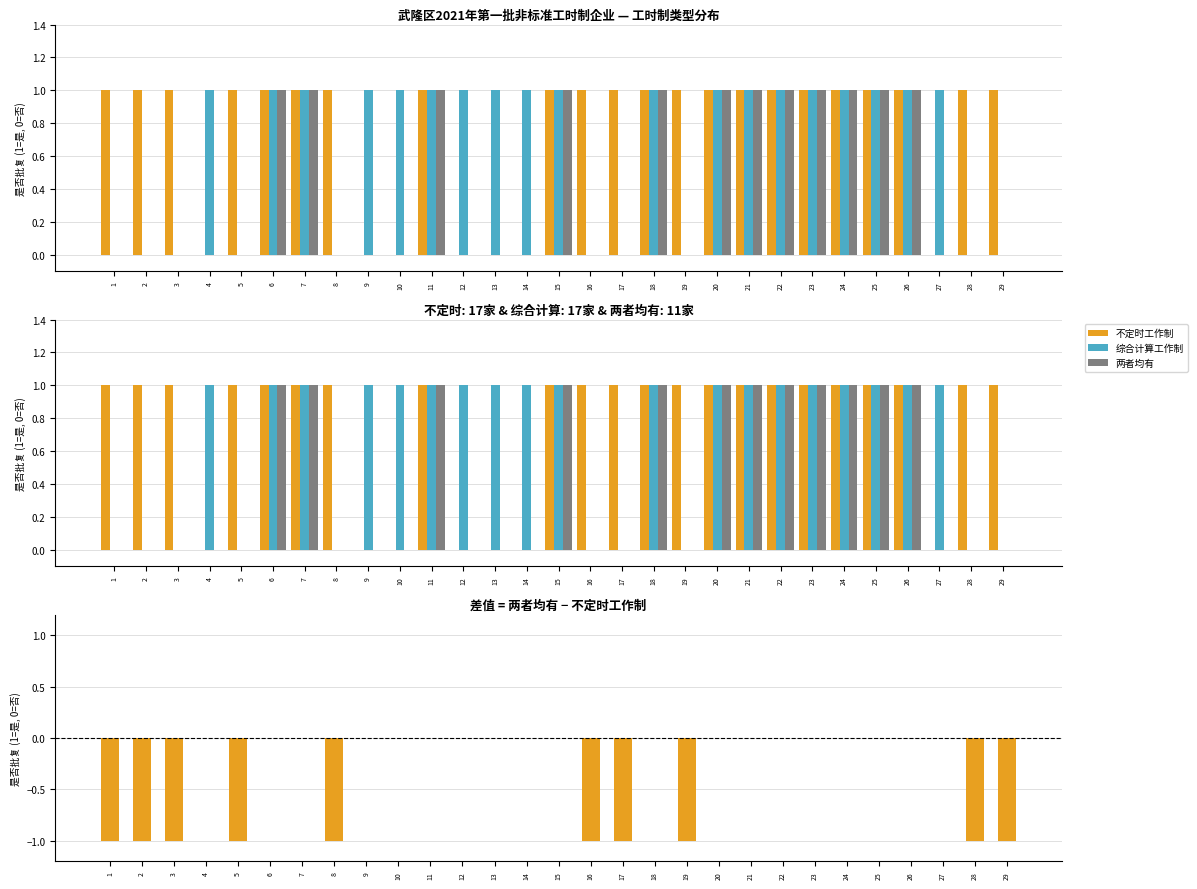

Which label corresponds to the smallest value in the chart?

1